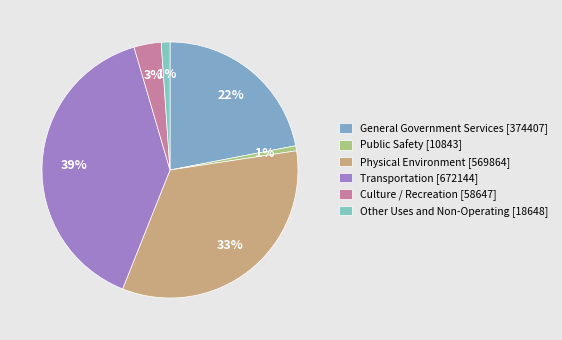

How many segments does this pie chart have?

6